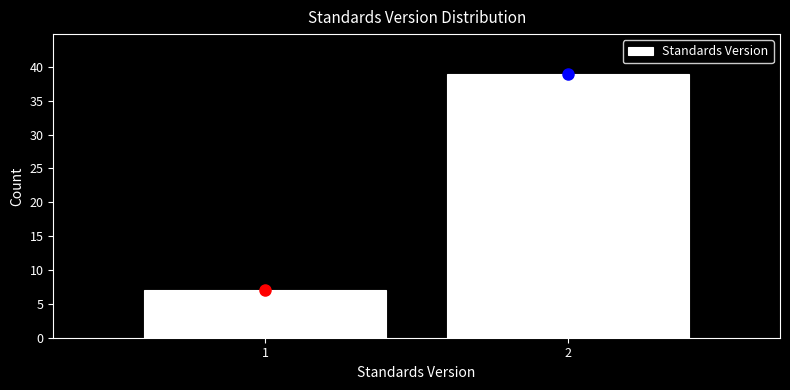

Reading right to left, extract all data points from this chart.

2=39	1=7